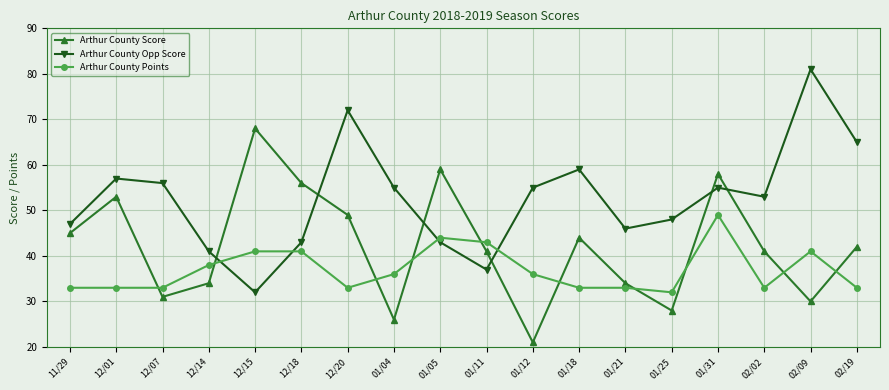

Reading left to right, list all the values displayed in this chart.

Arthur County Score: 11/29=45	12/01=53	12/07=31	12/14=34	12/15=68	12/18=56	12/20=49	01/04=26	01/05=59	01/11=41	01/12=21	01/18=44	01/21=34	01/25=28	01/31=58	02/02=41	02/09=30	02/19=42
Arthur County Opp Score: 11/29=47	12/01=57	12/07=56	12/14=41	12/15=32	12/18=43	12/20=72	01/04=55	01/05=43	01/11=37	01/12=55	01/18=59	01/21=46	01/25=48	01/31=55	02/02=53	02/09=81	02/19=65
Arthur County Points: 11/29=33	12/01=33	12/07=33	12/14=38	12/15=41	12/18=41	12/20=33	01/04=36	01/05=44	01/11=43	01/12=36	01/18=33	01/21=33	01/25=32	01/31=49	02/02=33	02/09=41	02/19=33